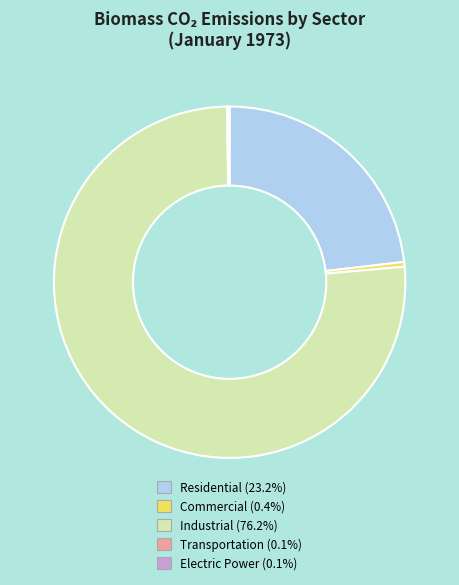

Which slice is the largest?

Industrial